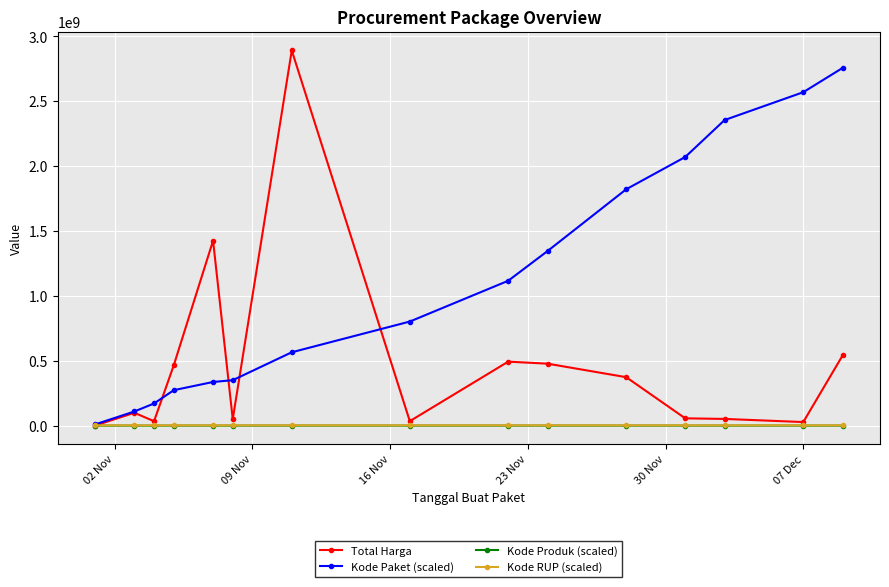

What is the value of the Total Harga point at the 4th from the left?

464002100.0